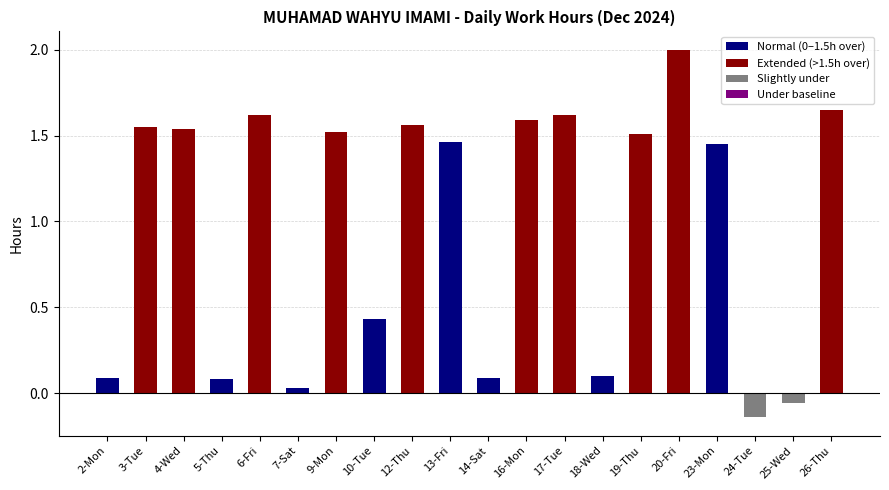

How many values are below zero?

2